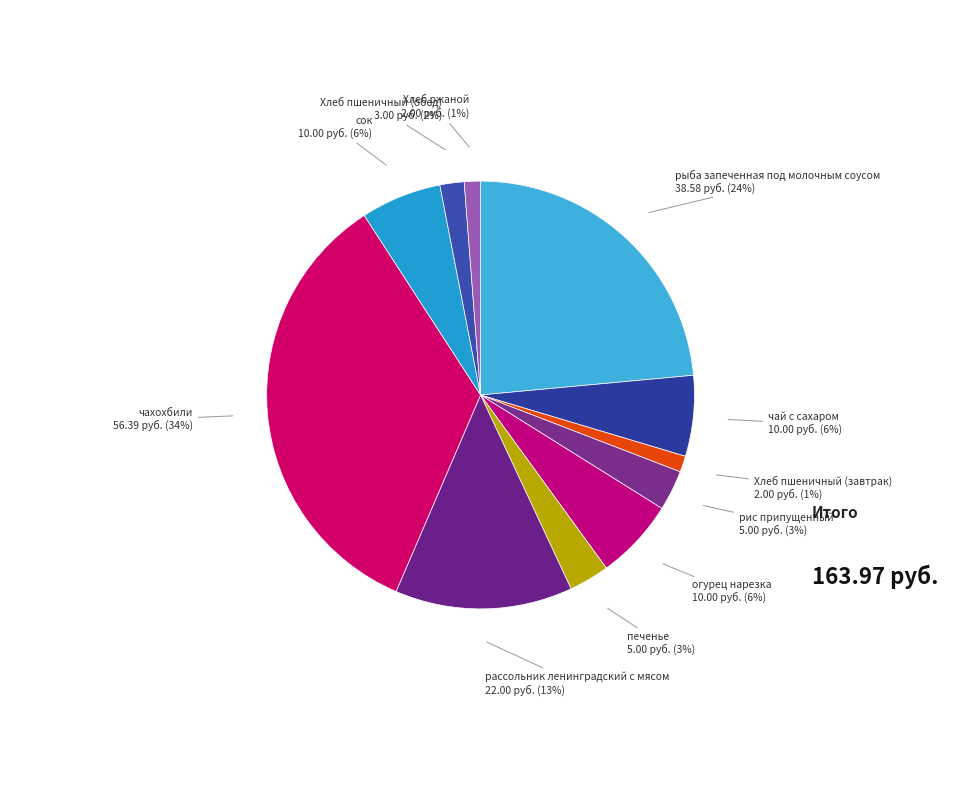

Which slice is the largest?

чахохбили